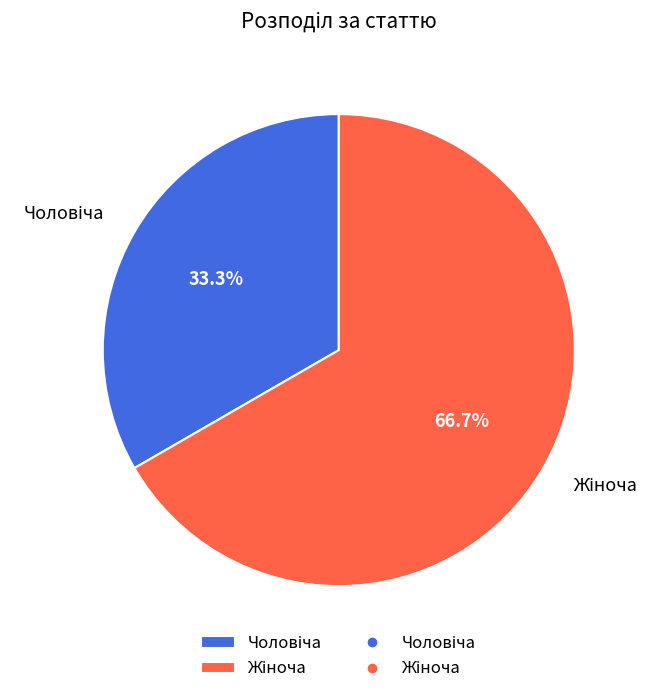

Is there a majority slice in this chart?

Yes